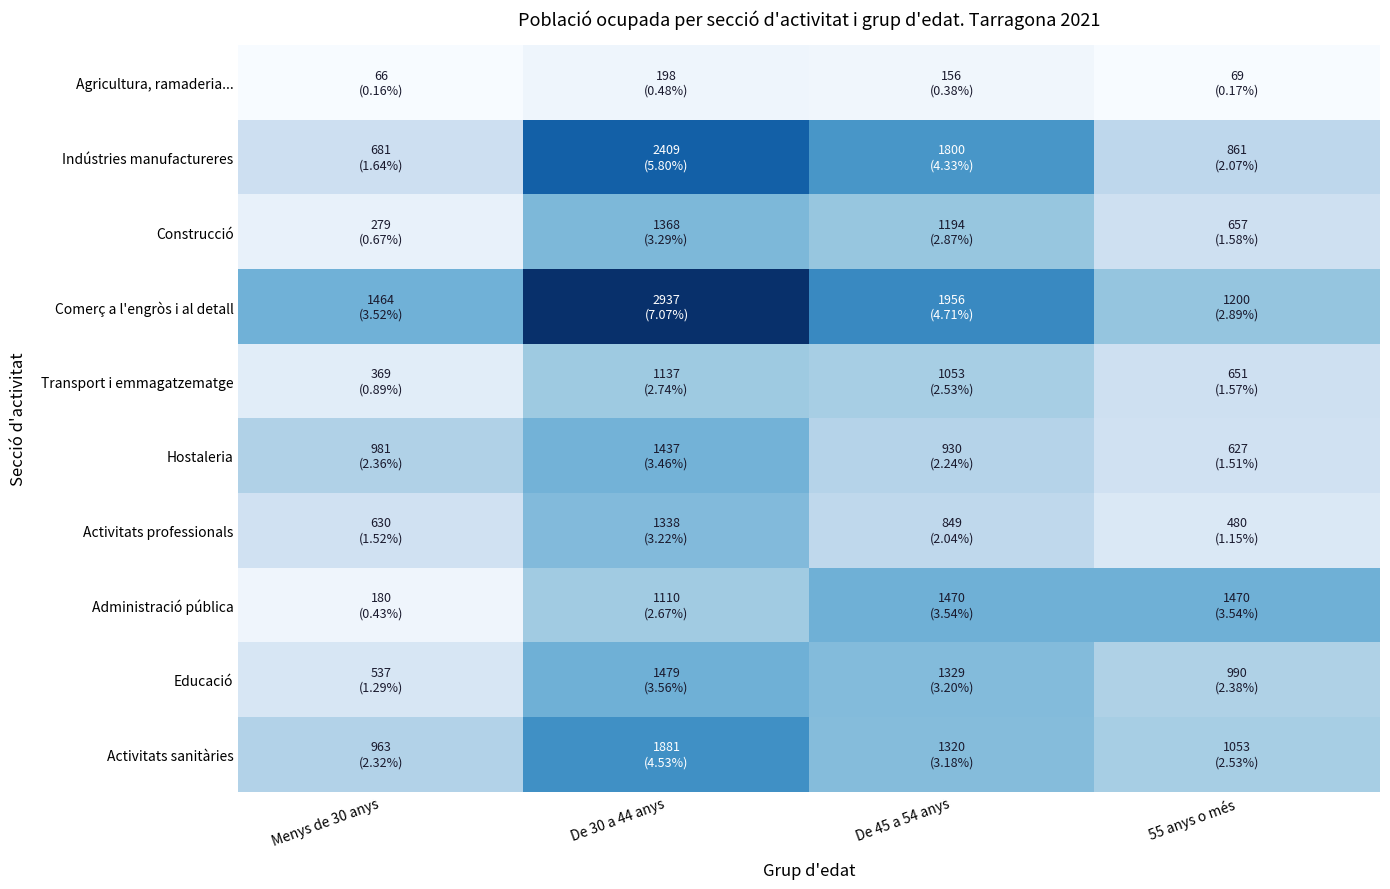

What is the total value across all series at De 45 a 54 anys?

12057